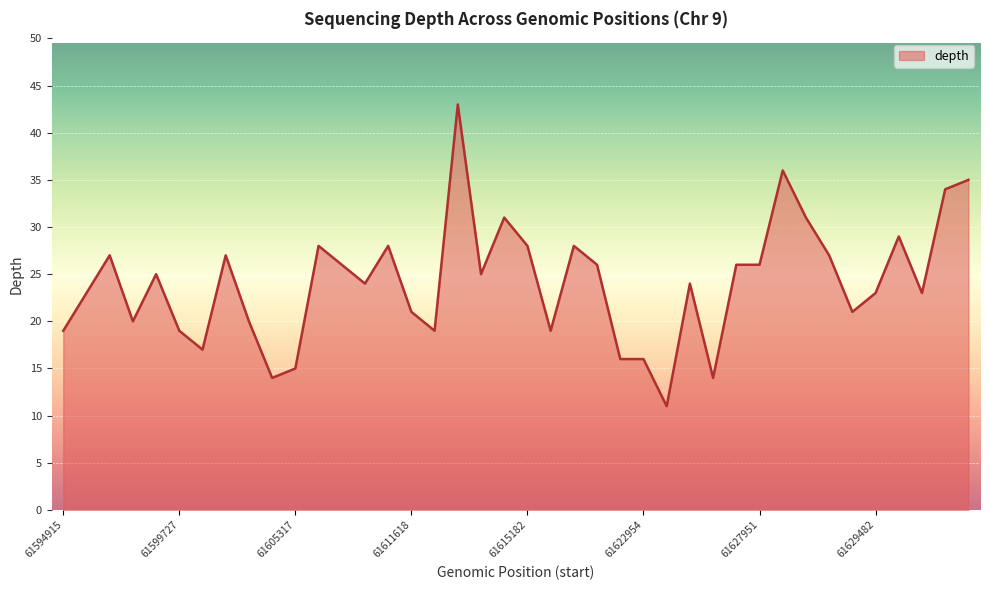

Reading left to right, extract all data points from this chart.

19	23	27	20	25	19	17	27	20	14	15	28	26	24	28	21	19	43	25	31	28	19	28	26	16	16	11	24	14	26	26	36	31	27	21	23	29	23	34	35